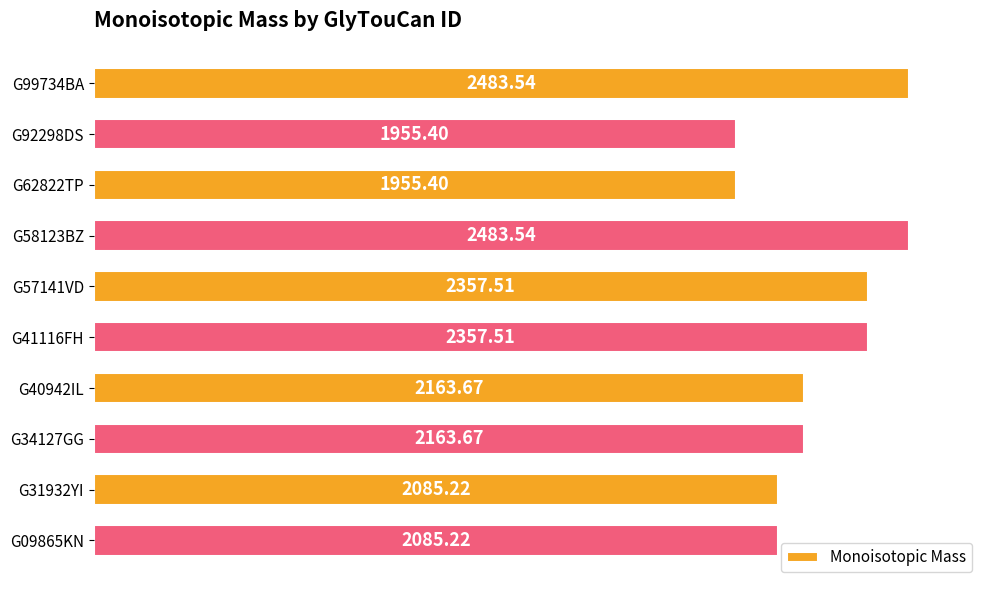

What is the average value?

2209.1